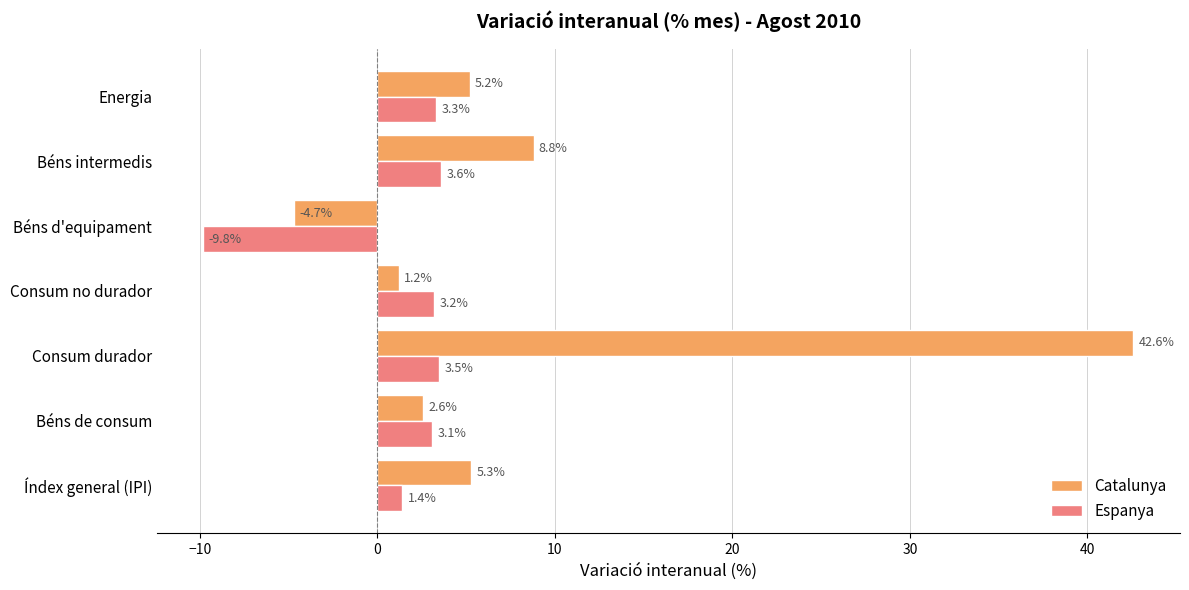

What is the highest value of the Espanya series?

3.6